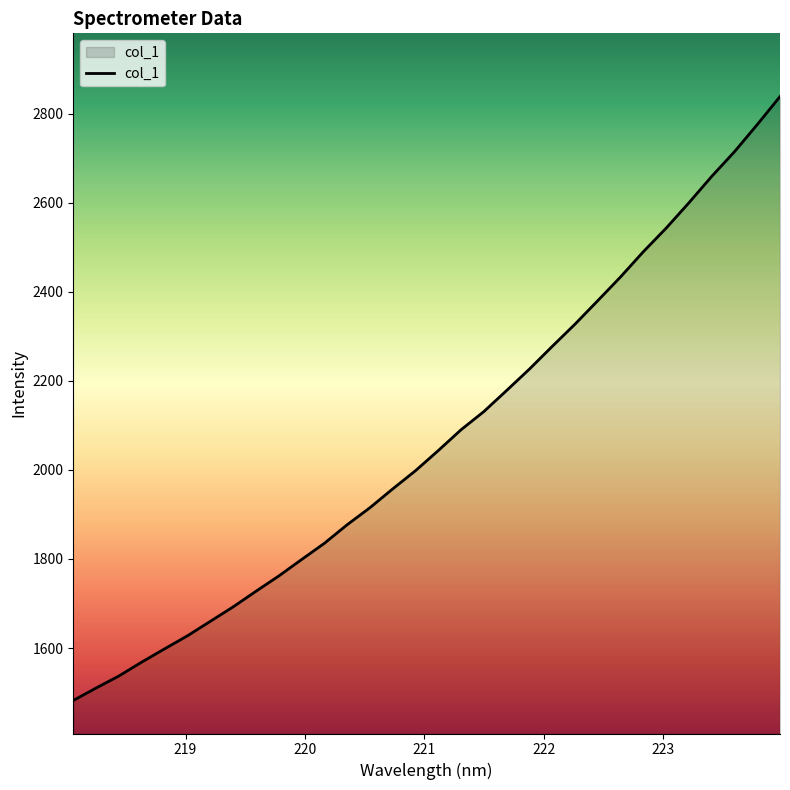

What is the minimum value shown in the chart?

1482.4